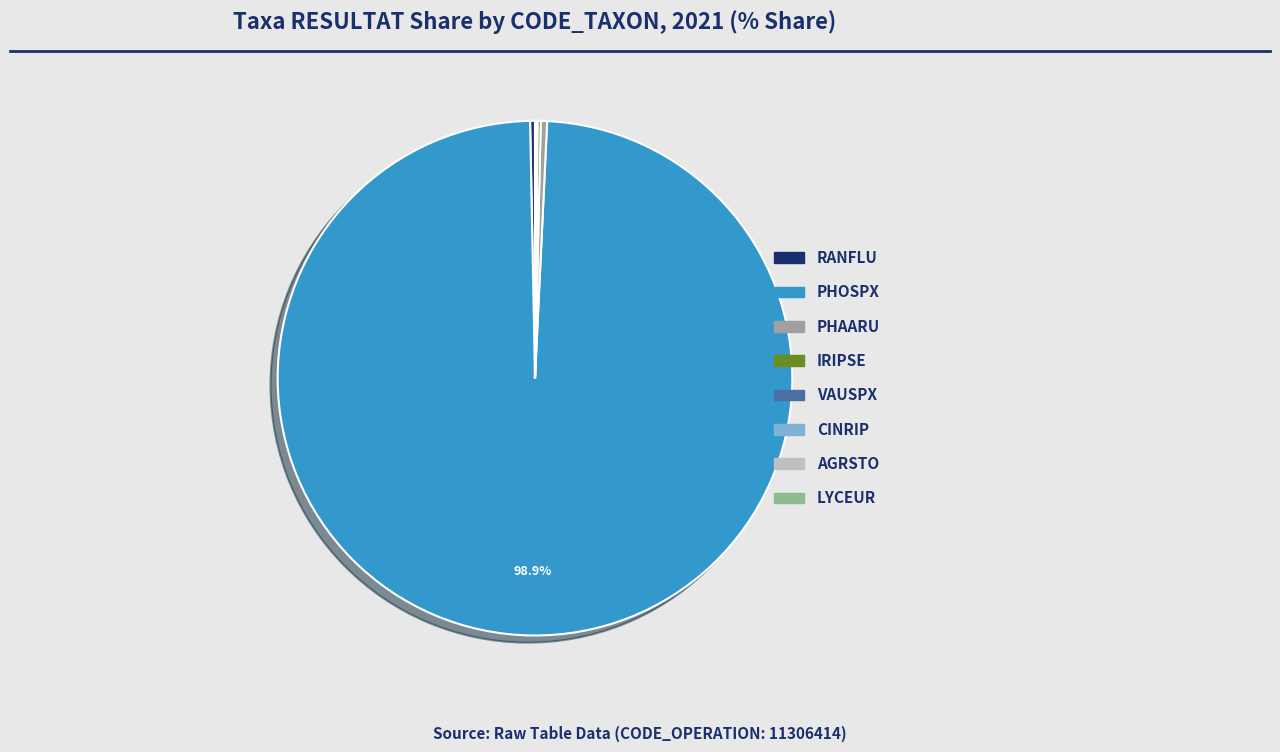

Count the number of slices in the pie.

8